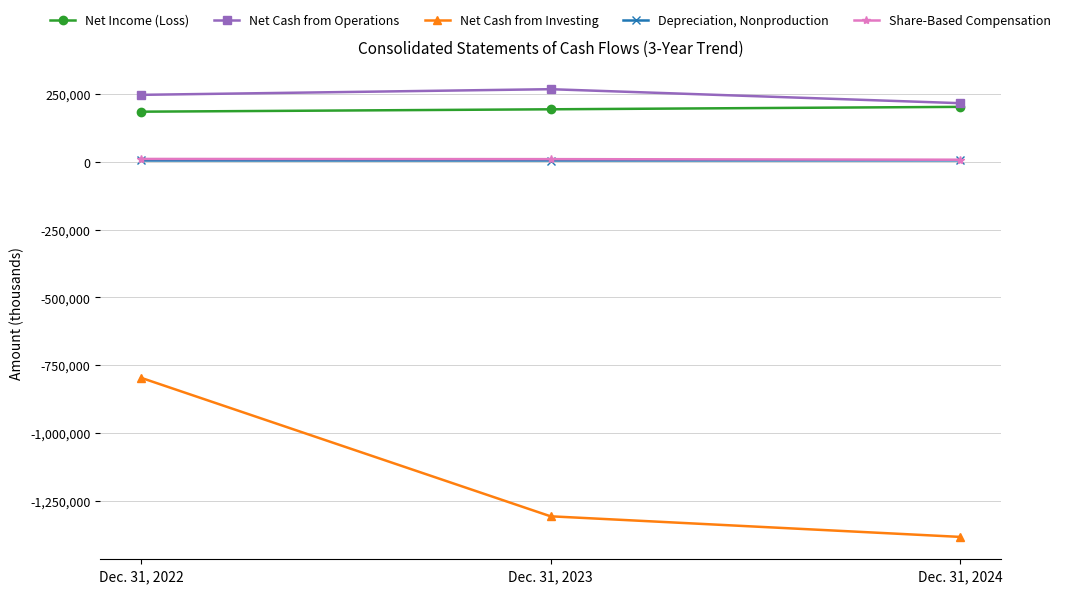

What is the lowest value of the Net Cash from Operations series?

216640